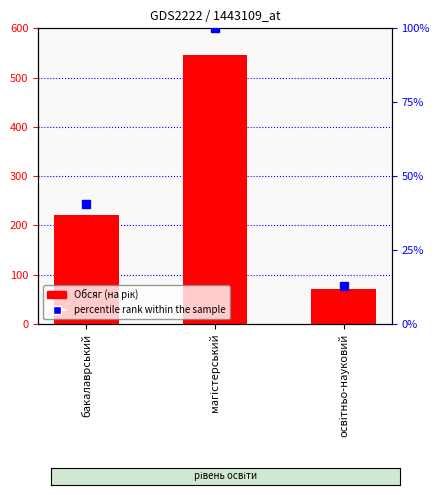

Rank the categories by value from highest to lowest.

магістерський, бакалаврський, освітньо-науковий